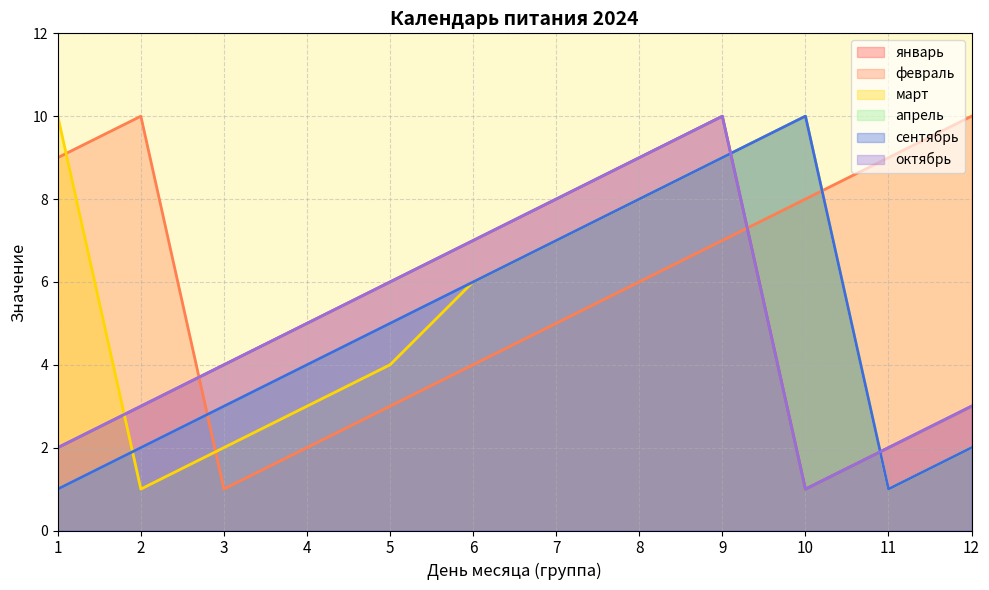

True or false: сентябрь and апрель intersect in this chart.

False